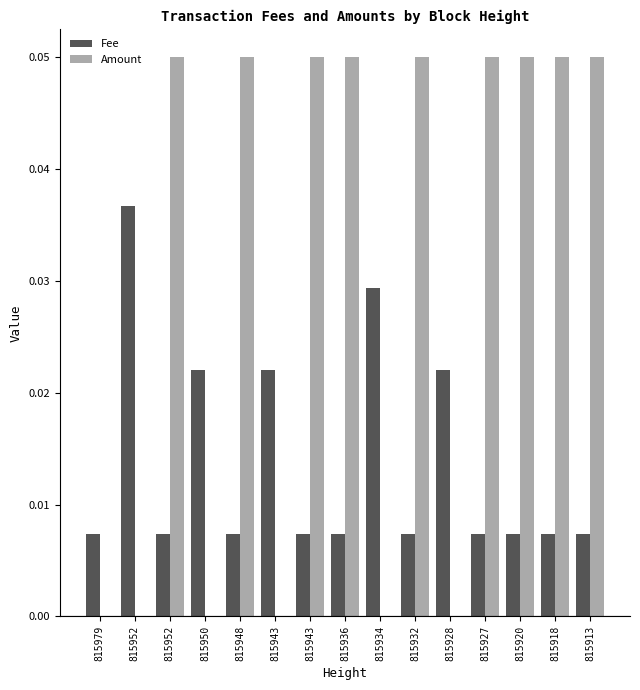

Reading left to right, what are all the values shown in this chart?

Fee: 0.0	0.0	0.0	0.0	0.0	0.0	0.0	0.0	0.0	0.0	0.0	0.0	0.0	0.0	0.0
Amount: 0.0	0.0	0.1	0.0	0.1	0.0	0.1	0.1	0.0	0.1	0.0	0.1	0.1	0.1	0.1